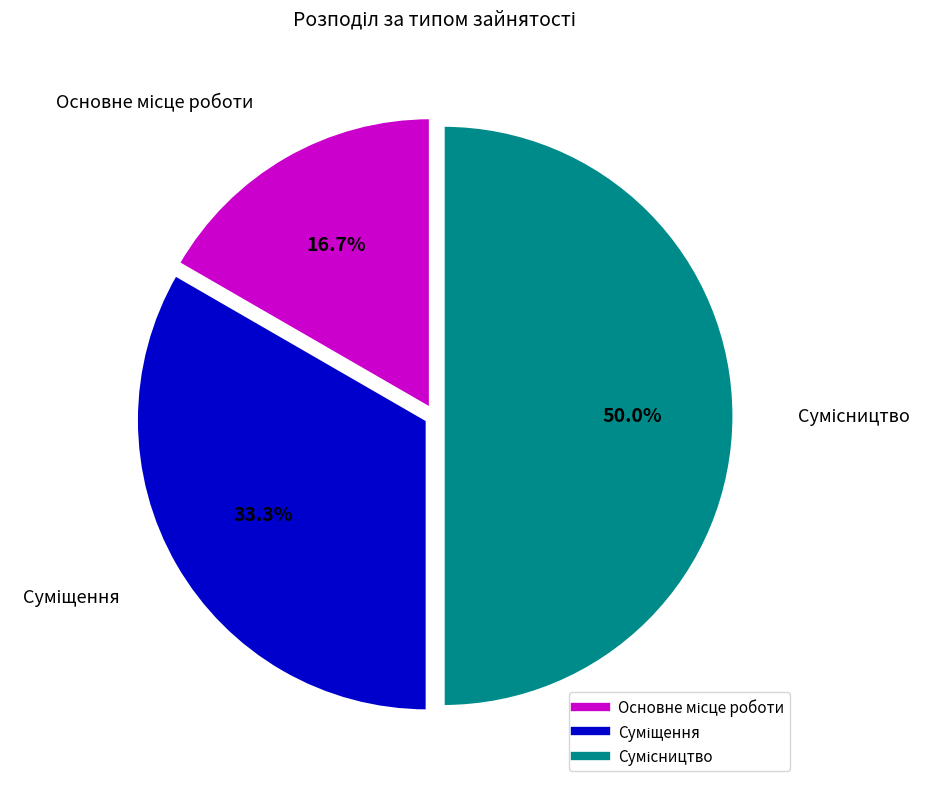

Which category has the smallest portion of the pie?

Основне місце роботи